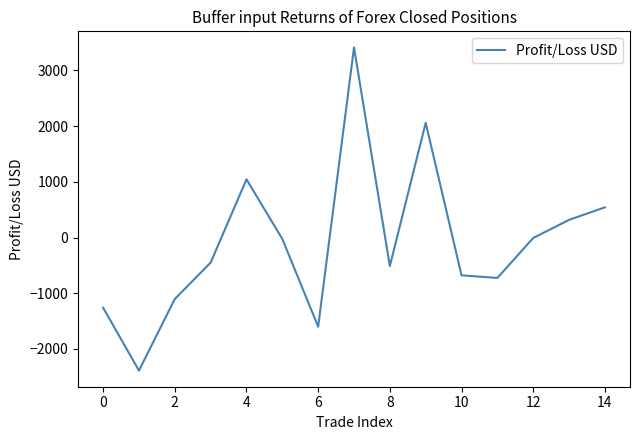

What is the minimum value shown in the chart?

-2388.4